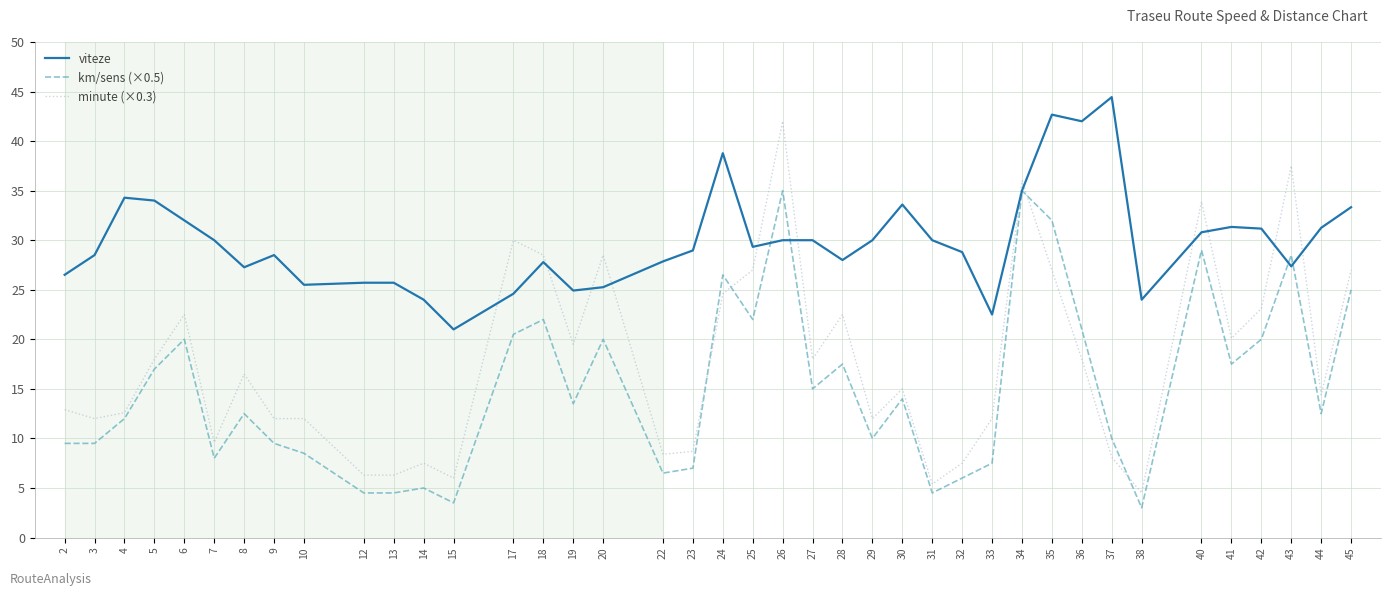

Where is the first local maximum for km/sens (×0.5)?

6